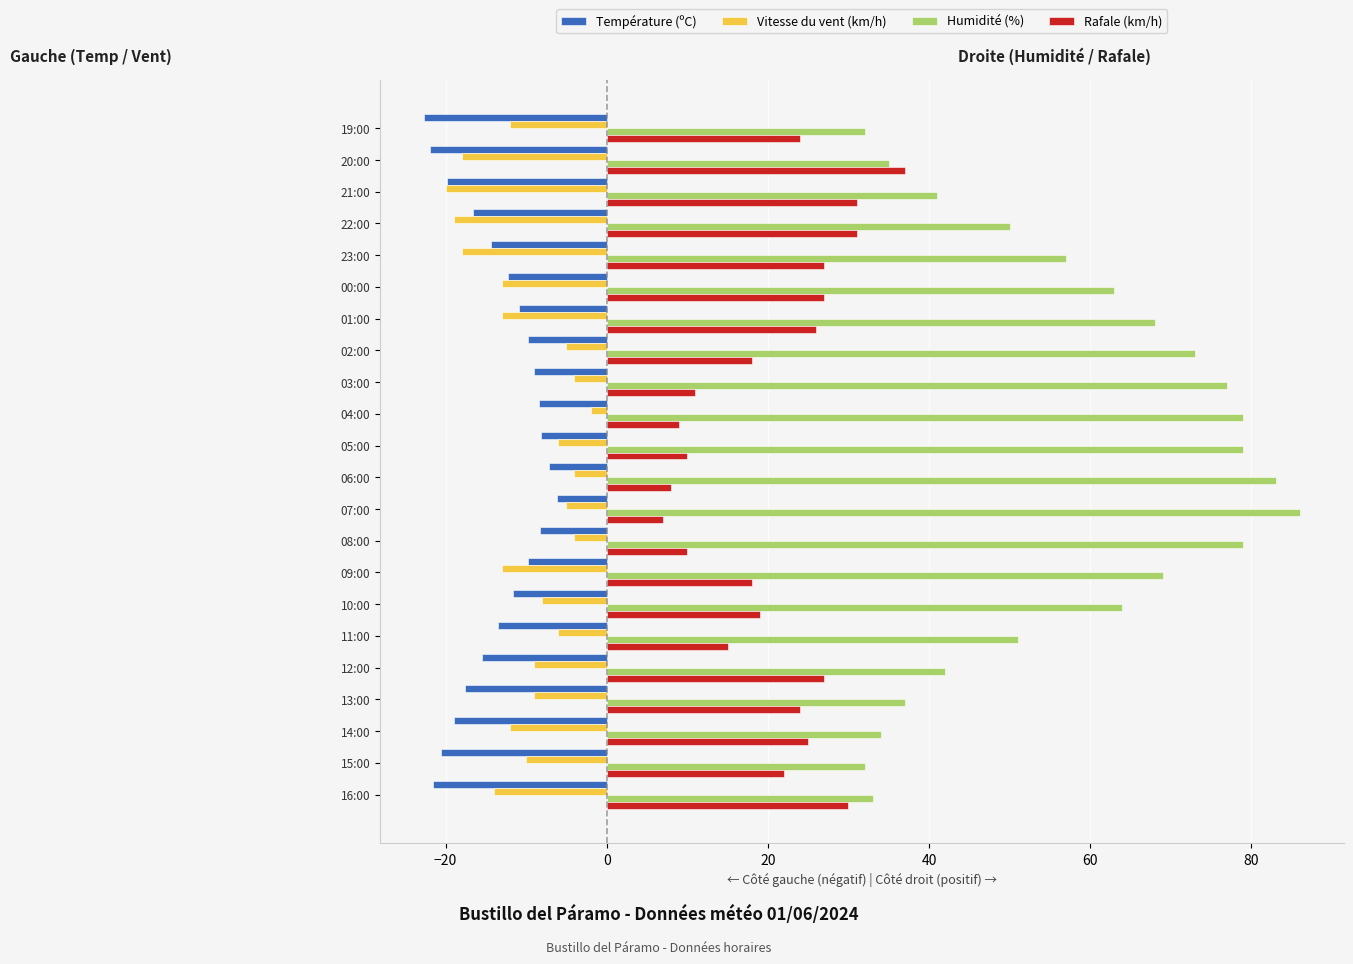

What is the sum of all Température (ºC) values?

-304.7